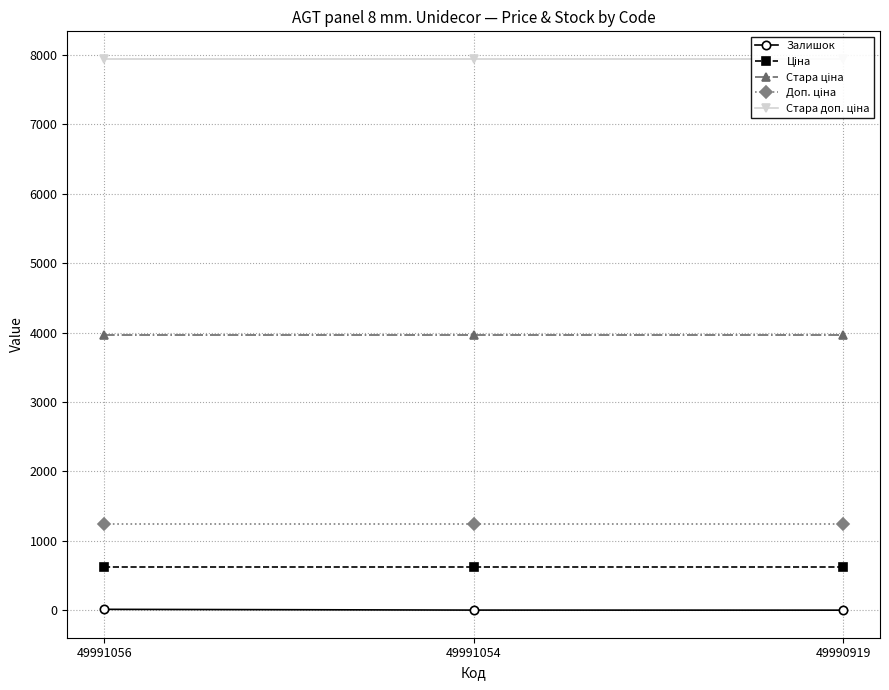

What is the average value of the Залишок series?

7.3